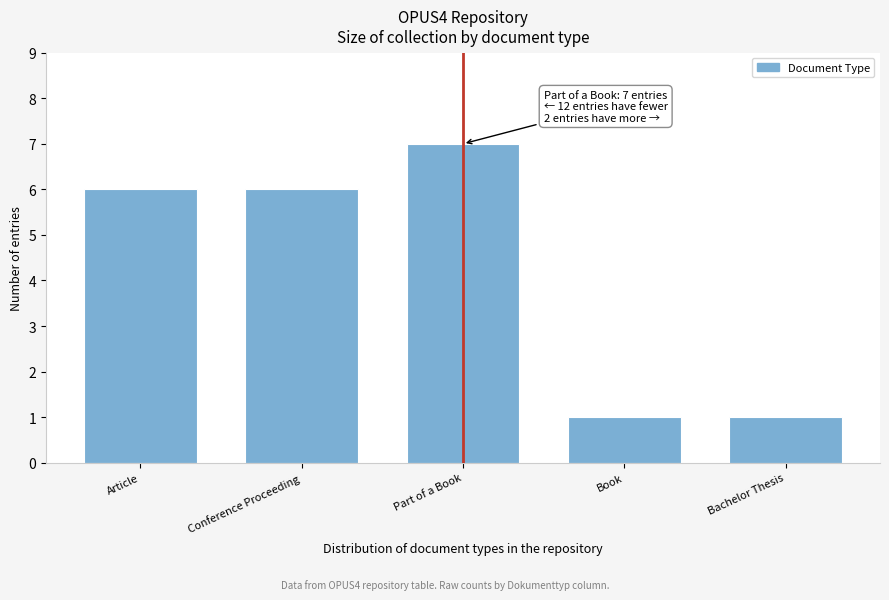

Reading left to right, list all the values displayed in this chart.

Article=6	Conference Proceeding=6	Part of a Book=7	Book=1	Bachelor Thesis=1